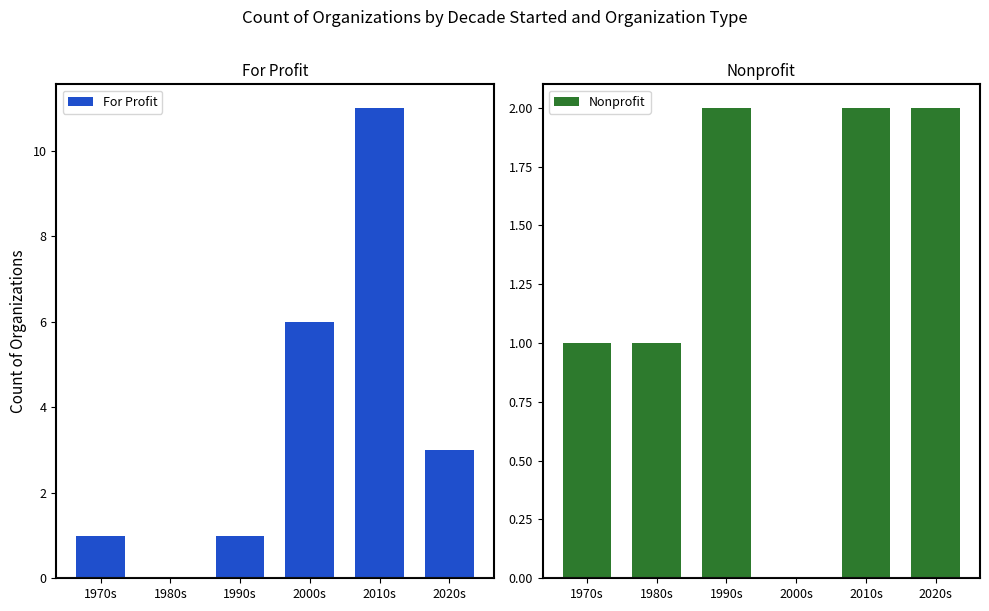

List the labels in order of Nonprofit value, largest first.

1990s, 2010s, 2020s, 1970s, 1980s, 2000s